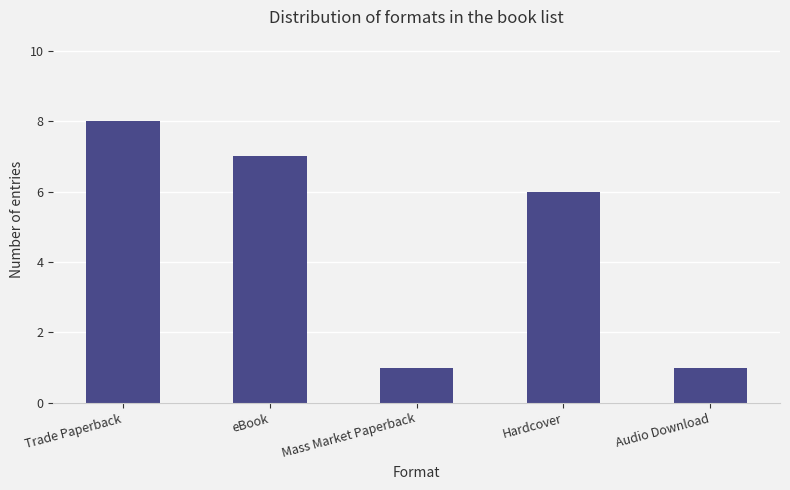

Are the bars horizontal?

No